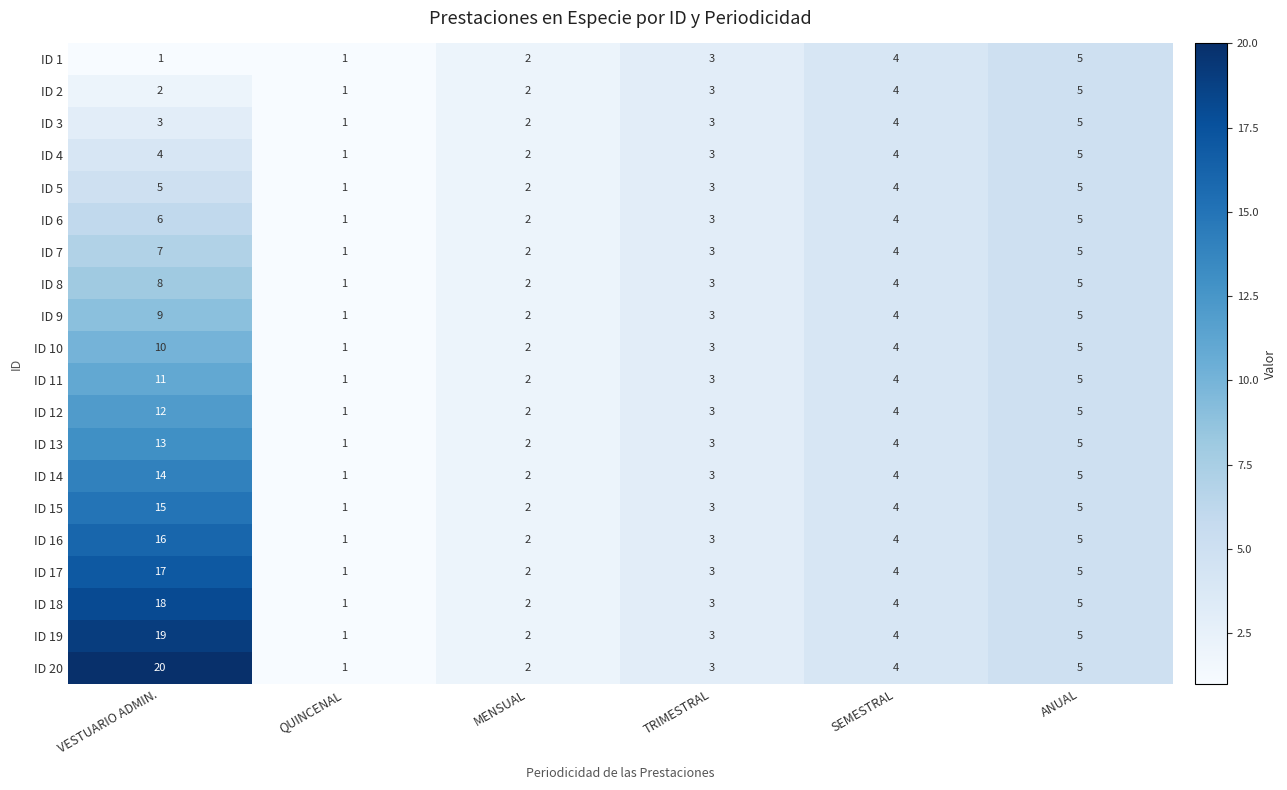

Count the number of categories in the chart.

6